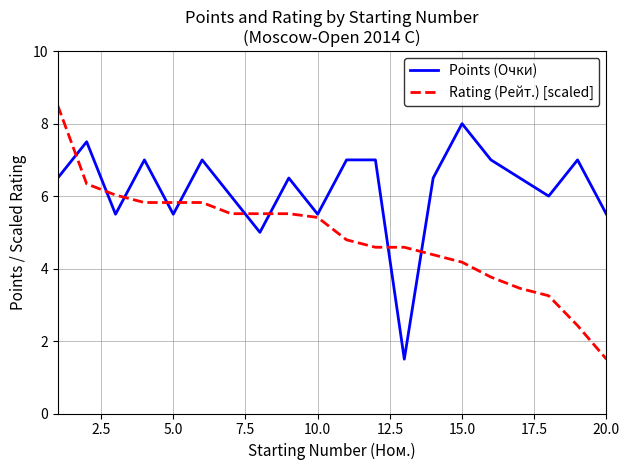

What is the minimum value for Points (Очки)?

1.5